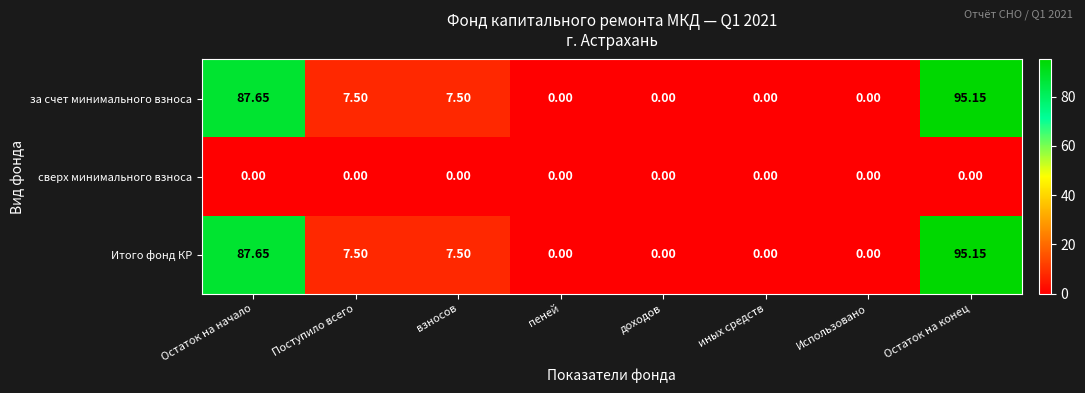

Which category has the highest value across all series?

Остаток на конец